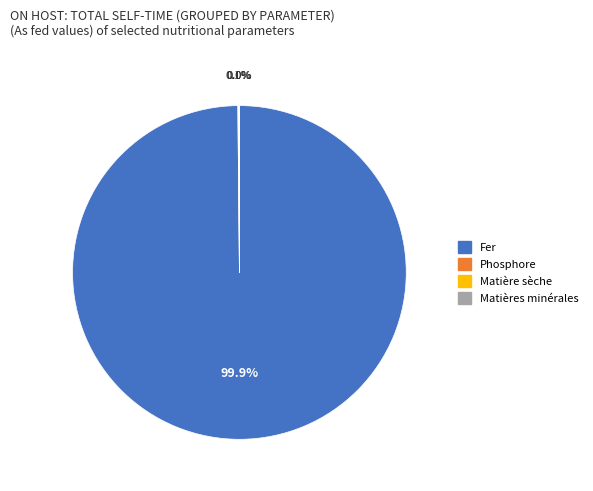

What portion of the pie excludes Fer?

0.1%